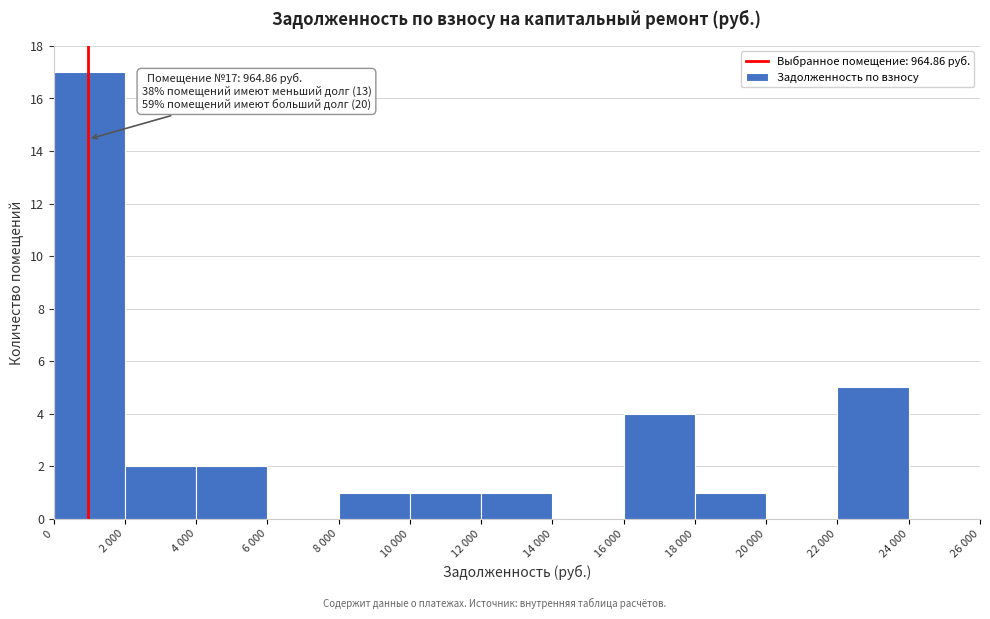

Reading right to left, what are all the values shown in this chart?

24 000=0	22 000=5	20 000=0	18 000=1	16 000=4	14 000=0	12 000=1	10 000=1	8 000=1	6 000=0	4 000=2	2 000=2	0=17